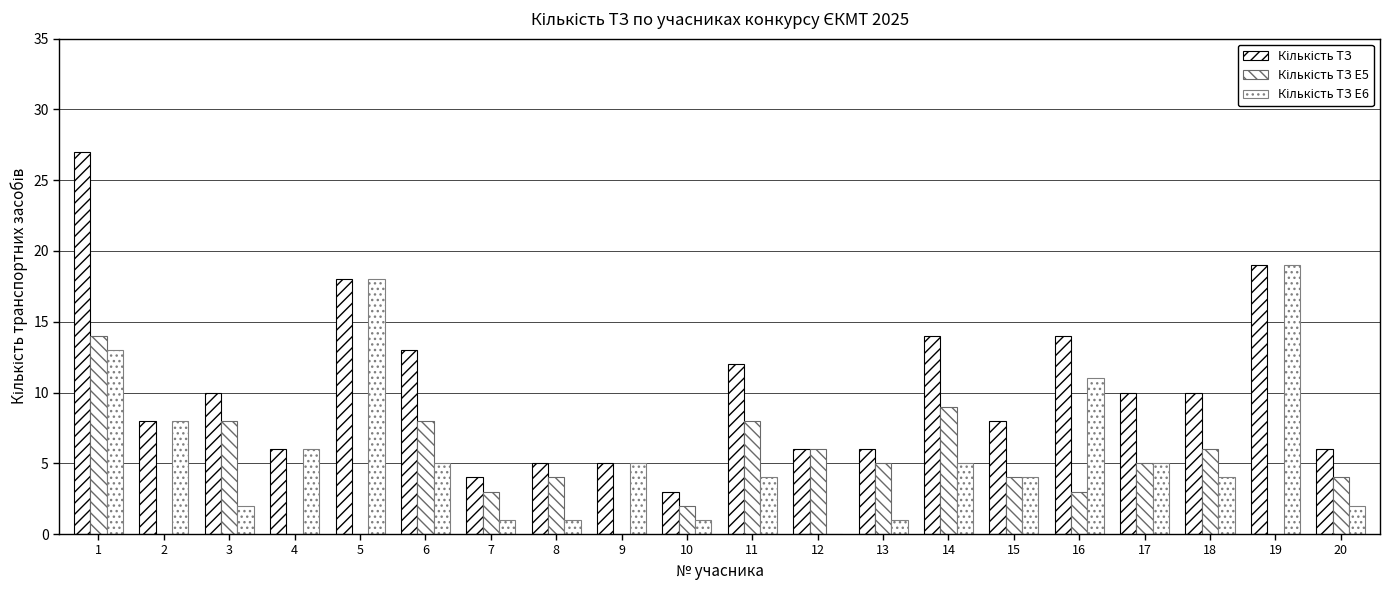

Which series has the largest total across all categories?

Кількість ТЗ